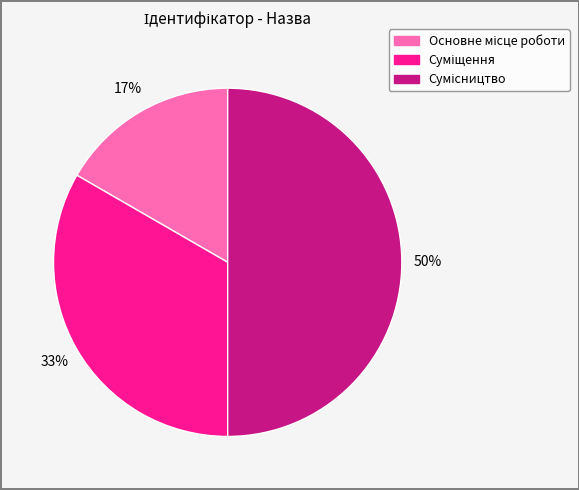

Count the number of slices in the pie.

3